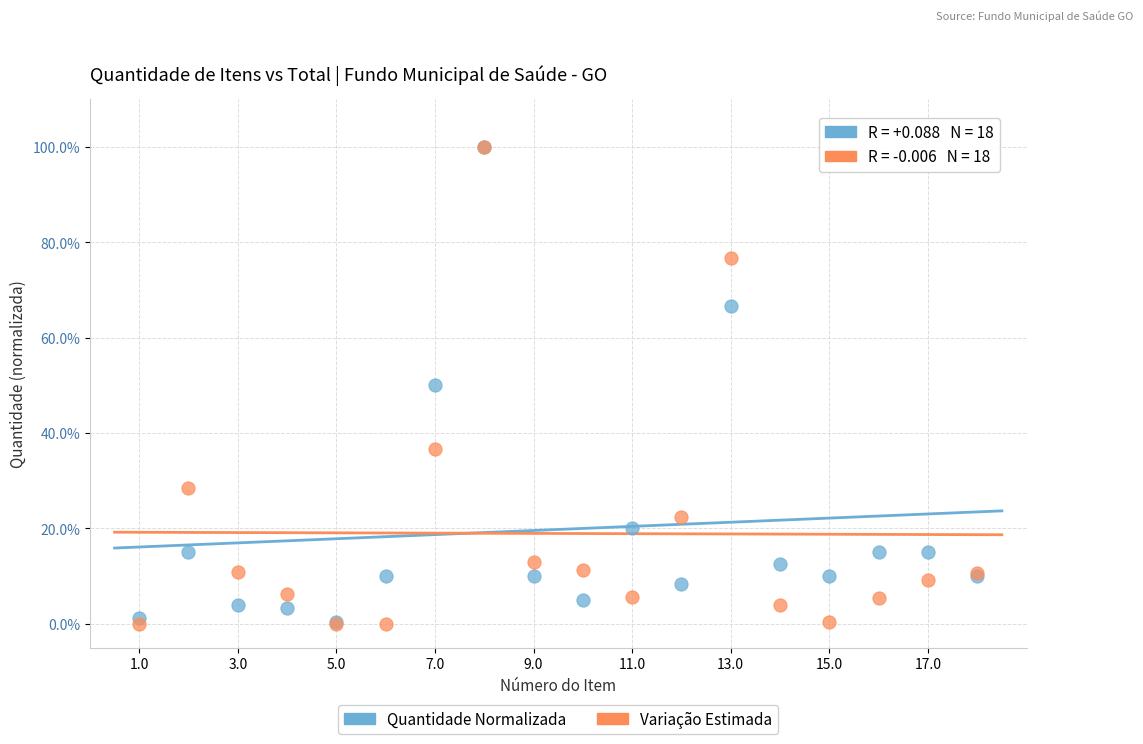

Which series has the widest spread of Y values?

Variação Estimada